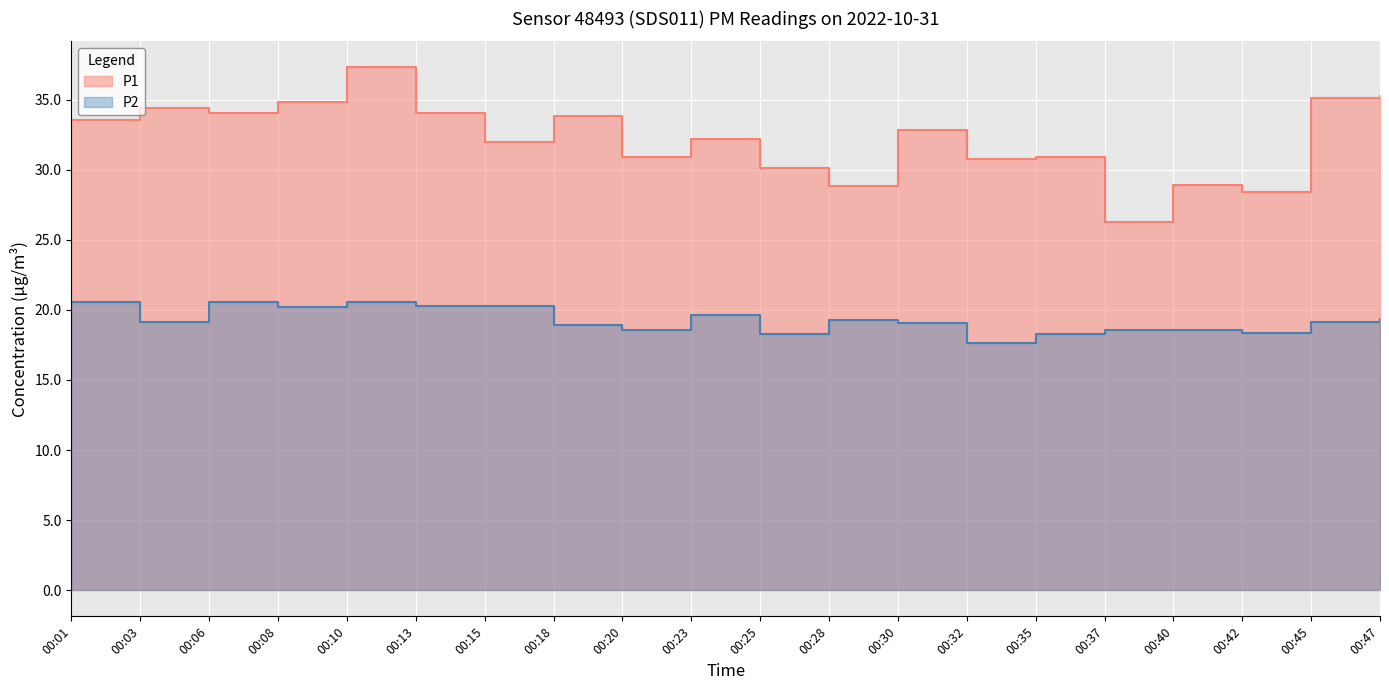

The P2 series shows 20.2 at 00:15. True or false?

True